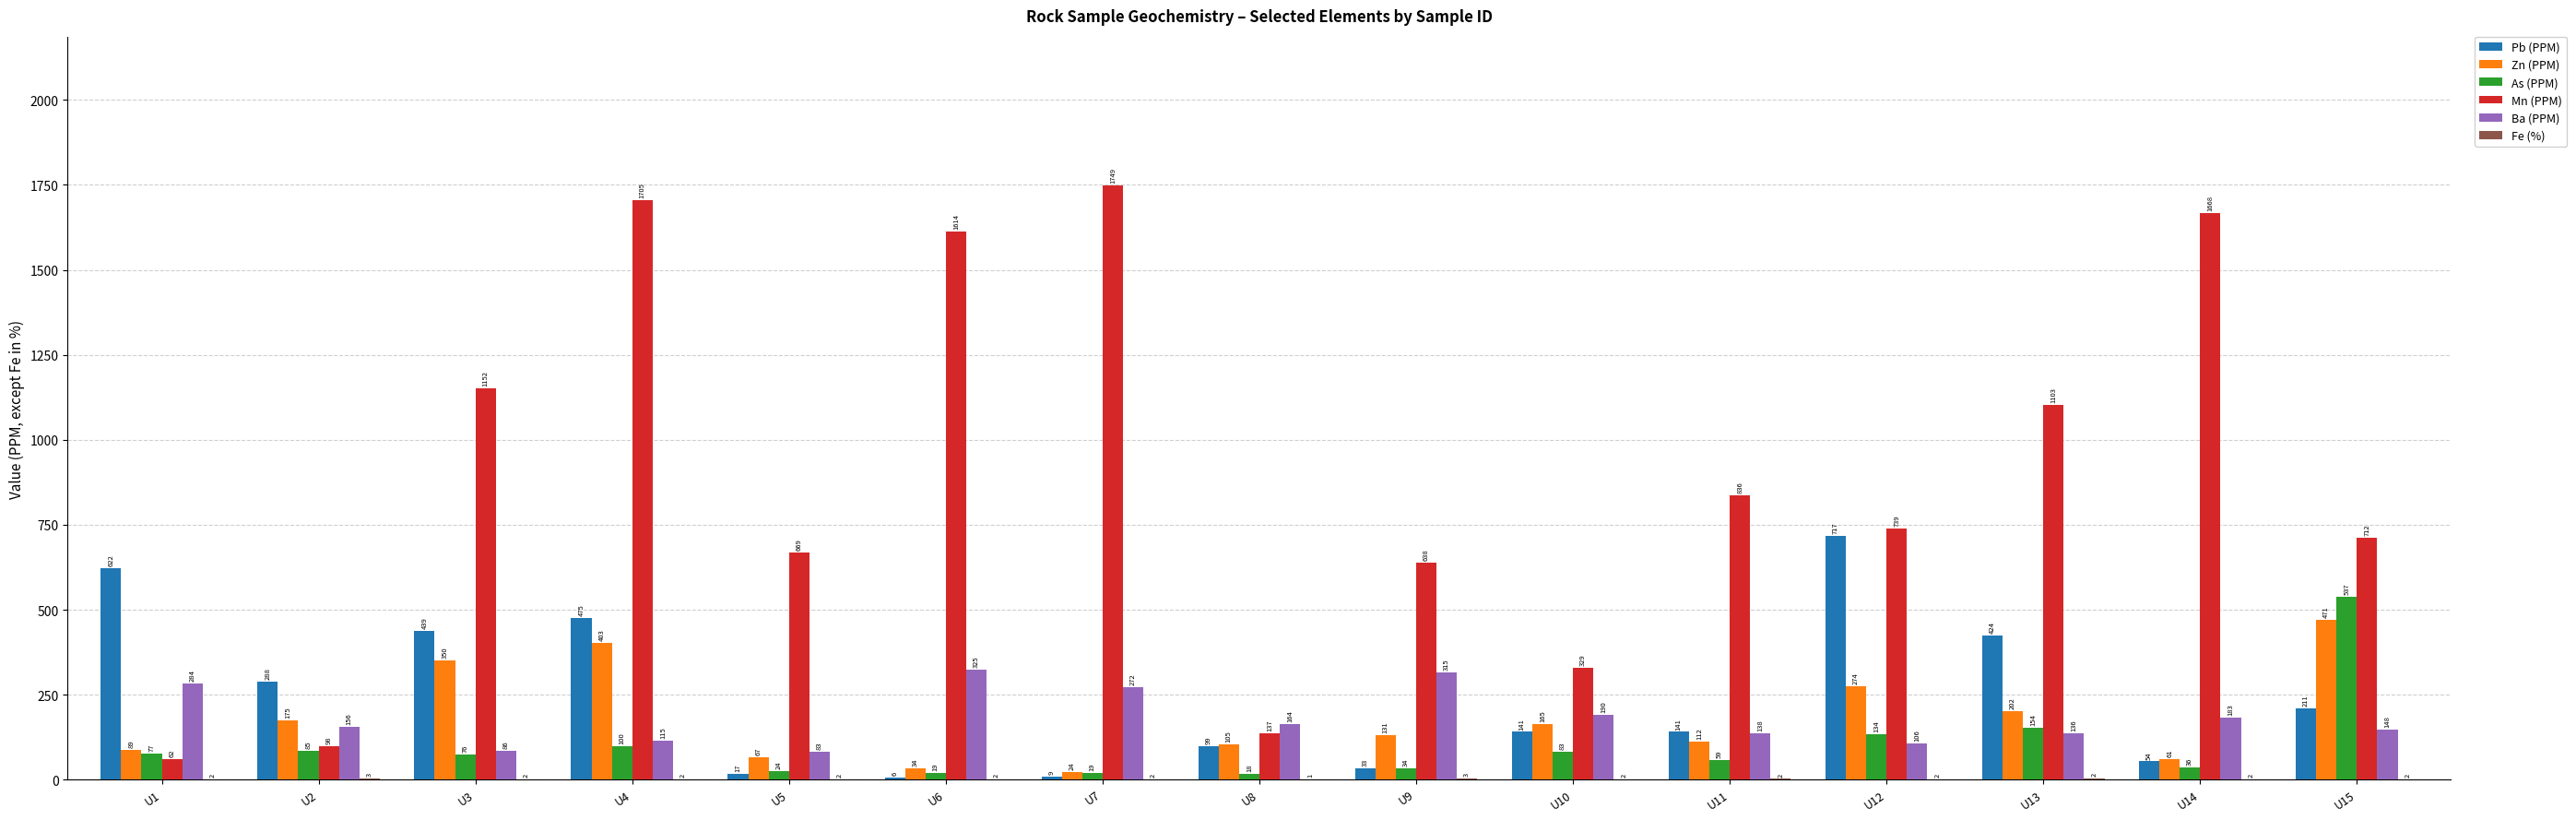

What is the average value of the Mn (PPM) series?

880.7